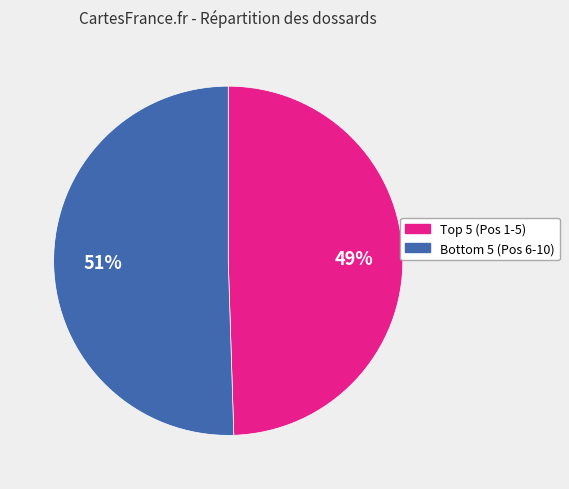

Is there a majority slice in this chart?

Yes